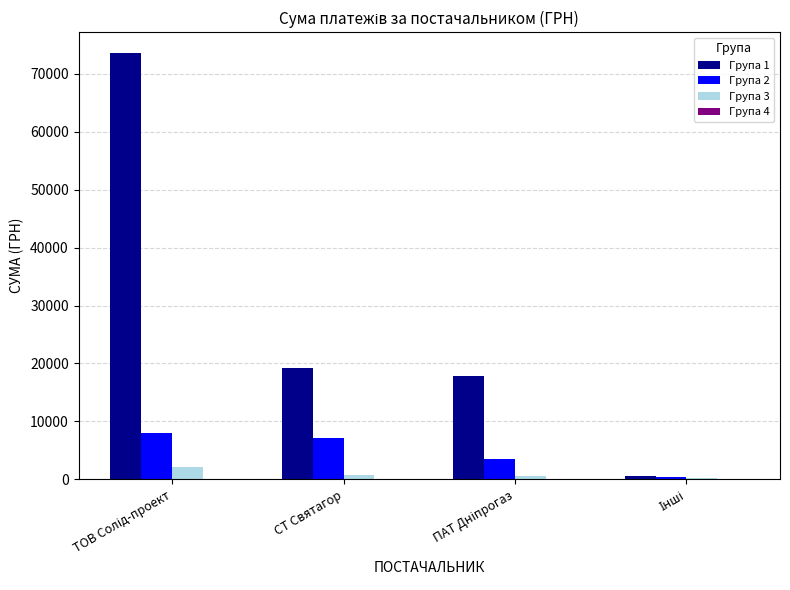

Is it true that Група 1 equals 19215.0 at СТ Святагор?

True